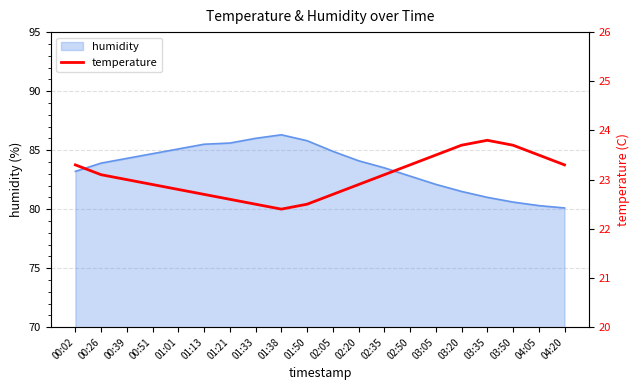

What is the label of the 15th point from the left?

03:05